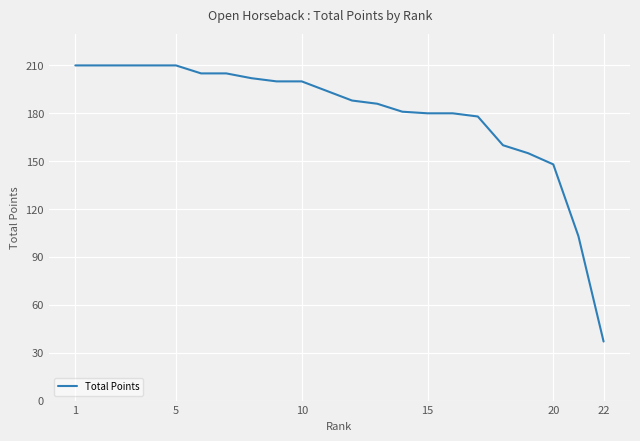

What is the smallest value displayed?

37